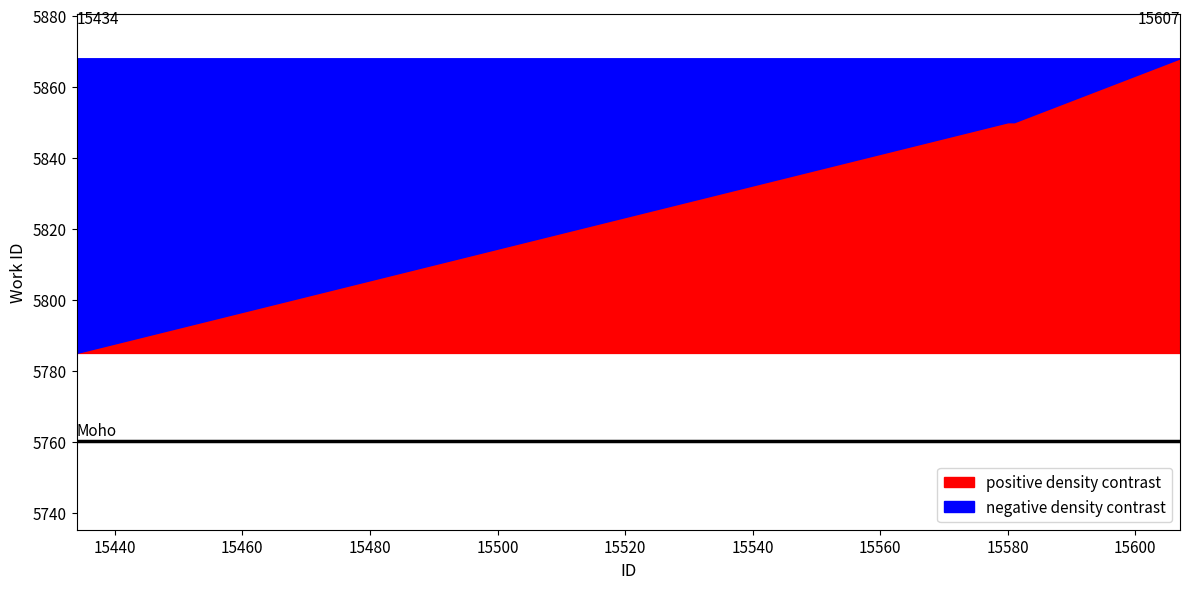

What is the maximum value shown in the chart?

5868